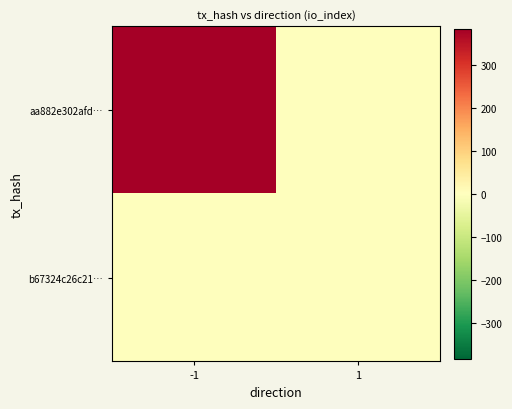

Which series has the largest range (max minus min)?

aa882e302afd…